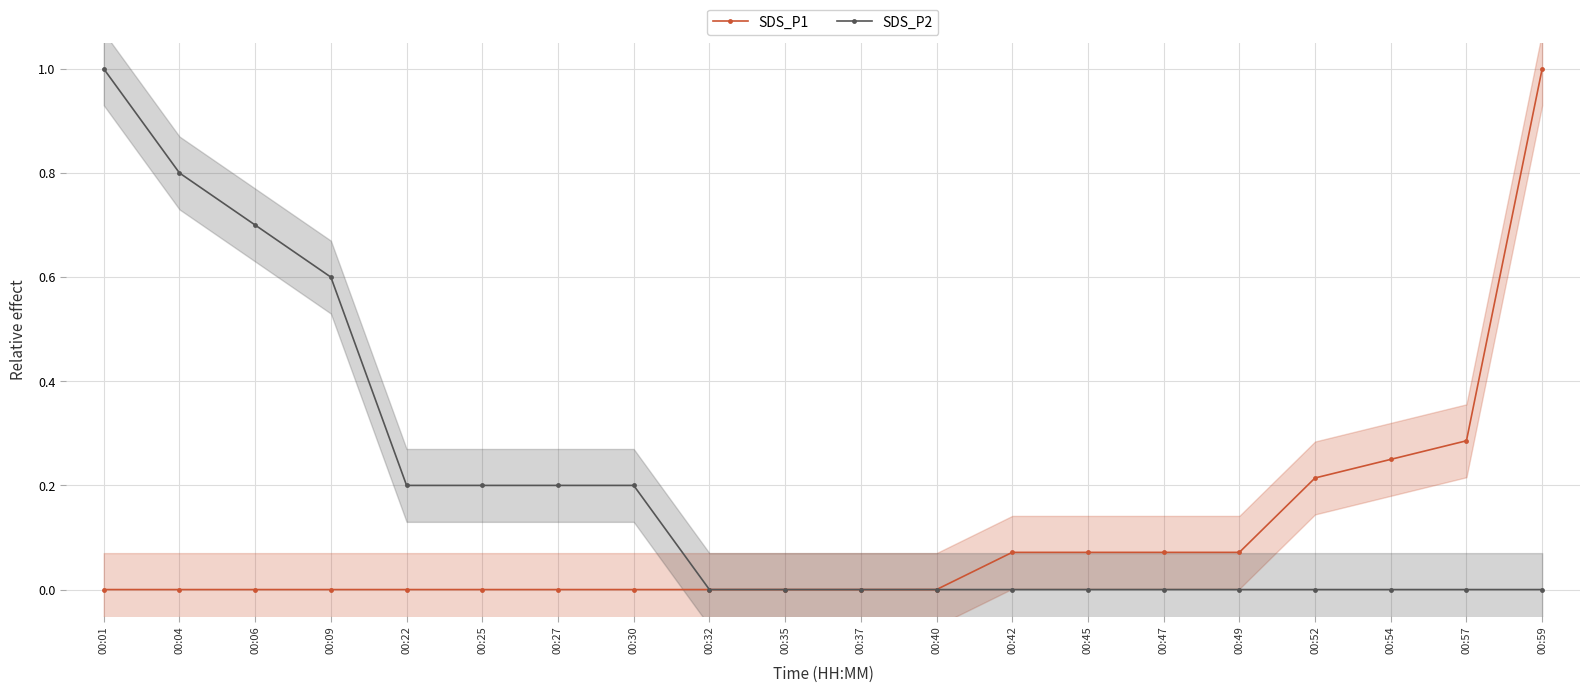

Between 00:22 and 00:45, which is larger?

00:45